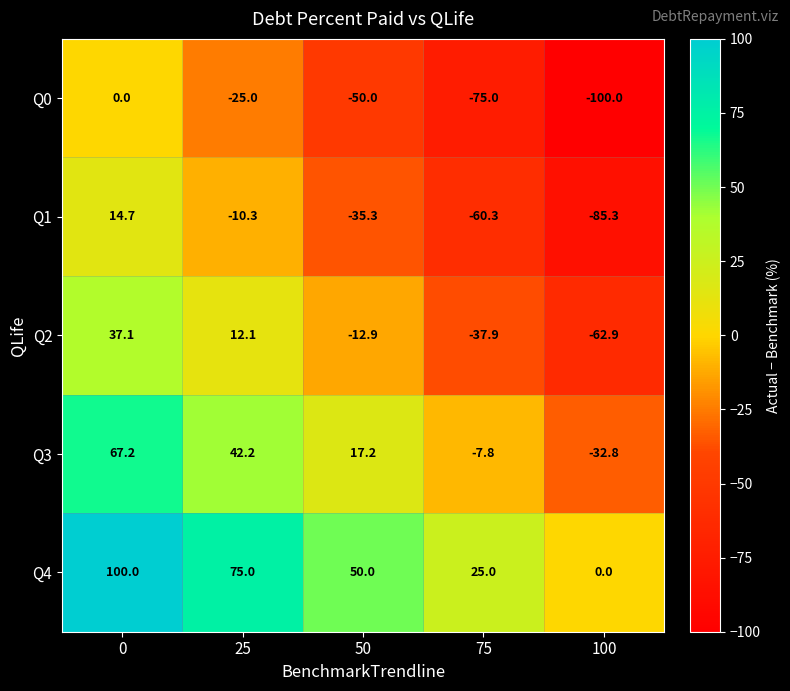

What is the maximum value shown in the chart?

100.0